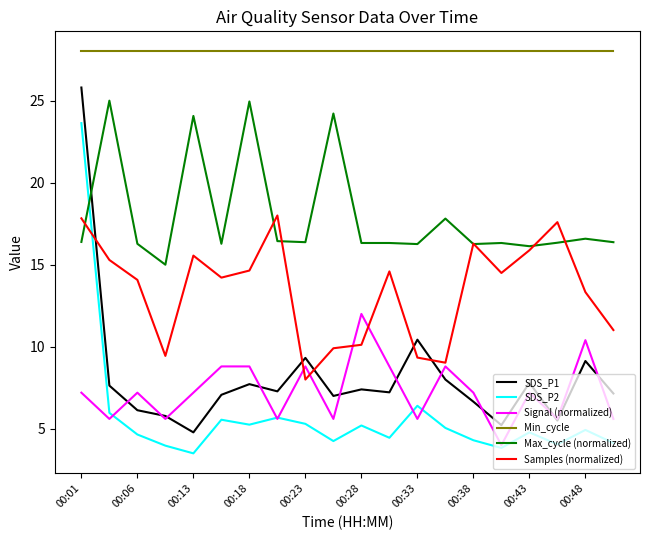

Which series has the largest range (max minus min)?

SDS_P1